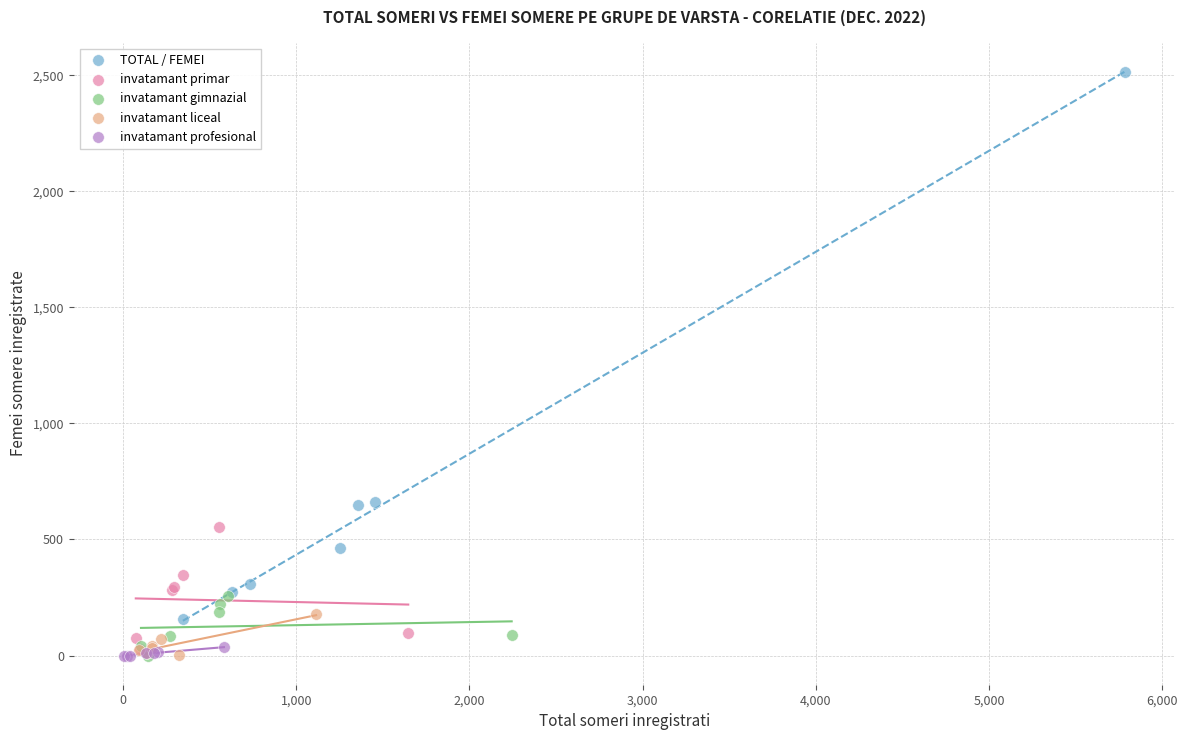

Which series has the widest spread of Y values?

TOTAL / FEMEI